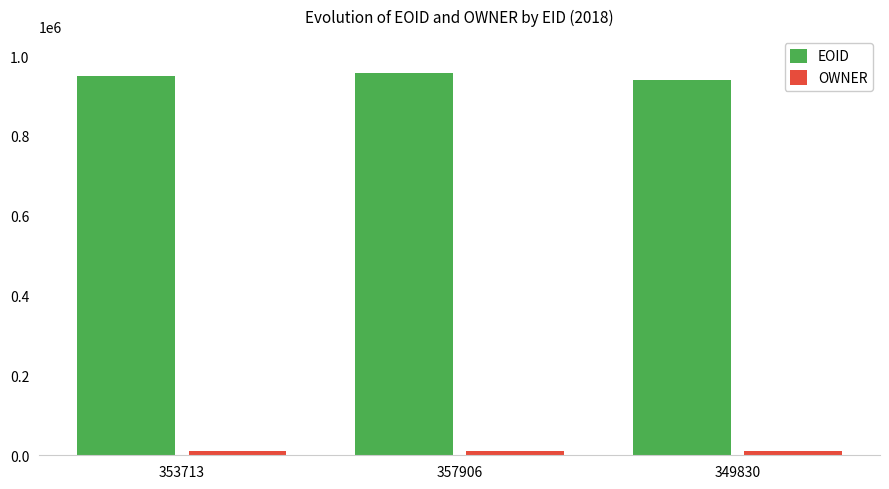

What is the minimum value for EOID?

940254